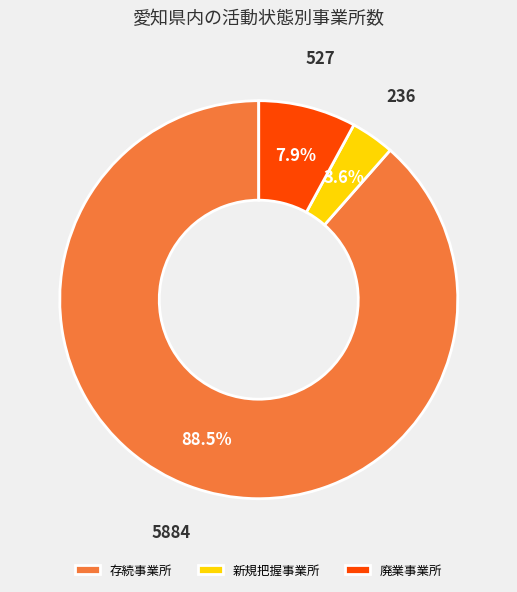

Which slice is the largest?

存続事業所